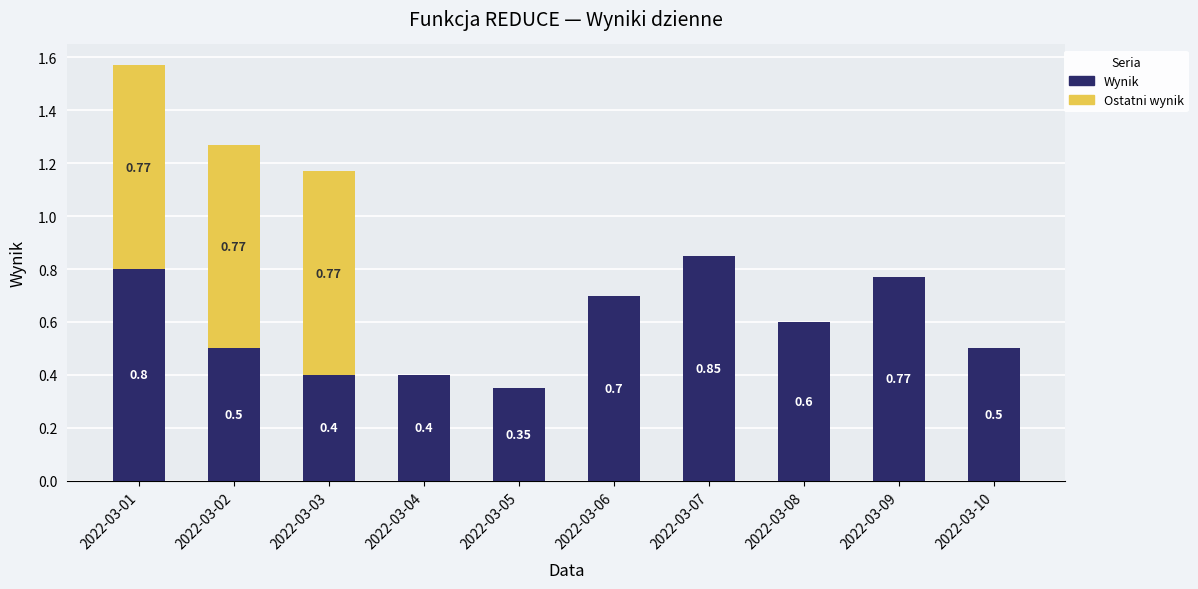

What is the sum of the Wynik values at 2022-03-09 and 2022-03-03?

1.2